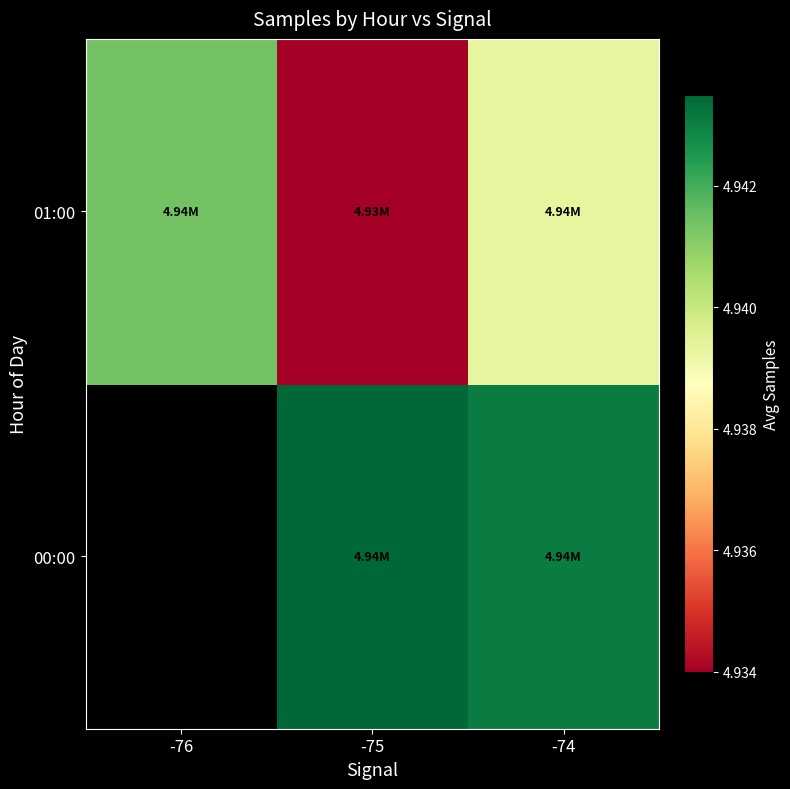

What is the greatest value displayed?

4943490.5